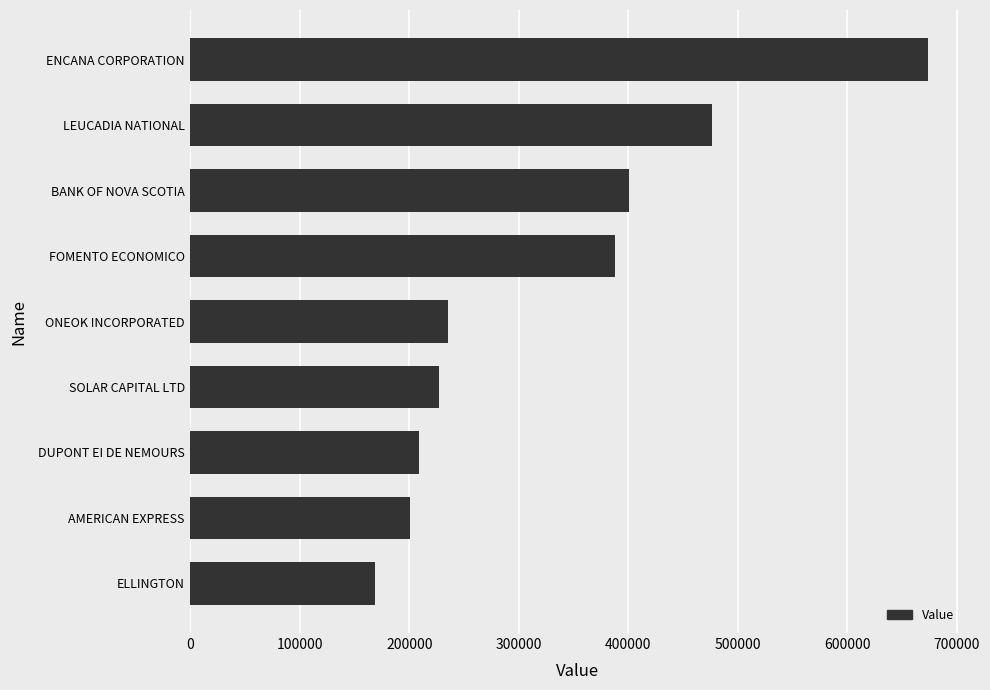

What is the difference between the second highest and second lowest values?

275000